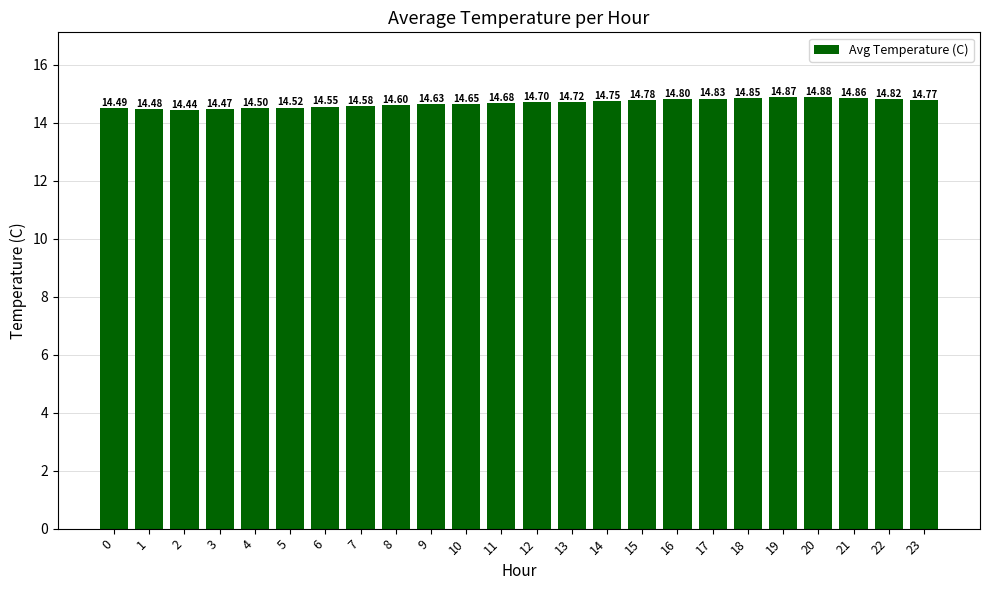

What is the difference between the second highest and minimum values?

0.4